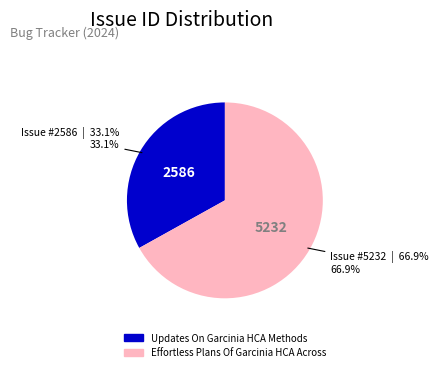

Does Updates On Garcinia HCA Methods account for over 50% of the chart?

No